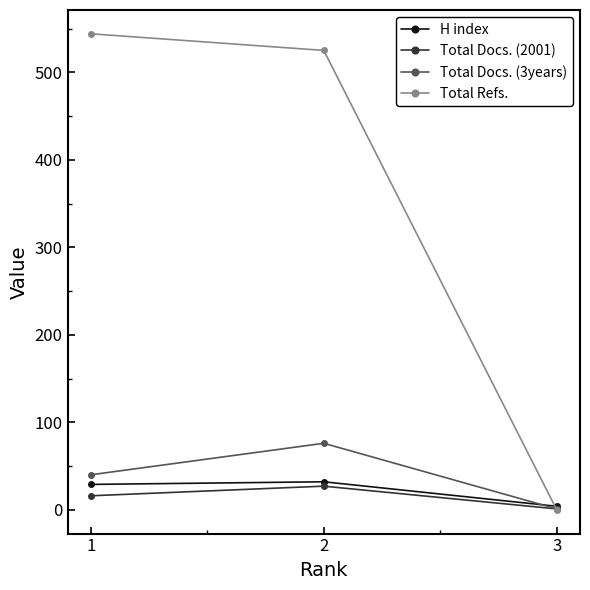

Count the number of categories in the chart.

3